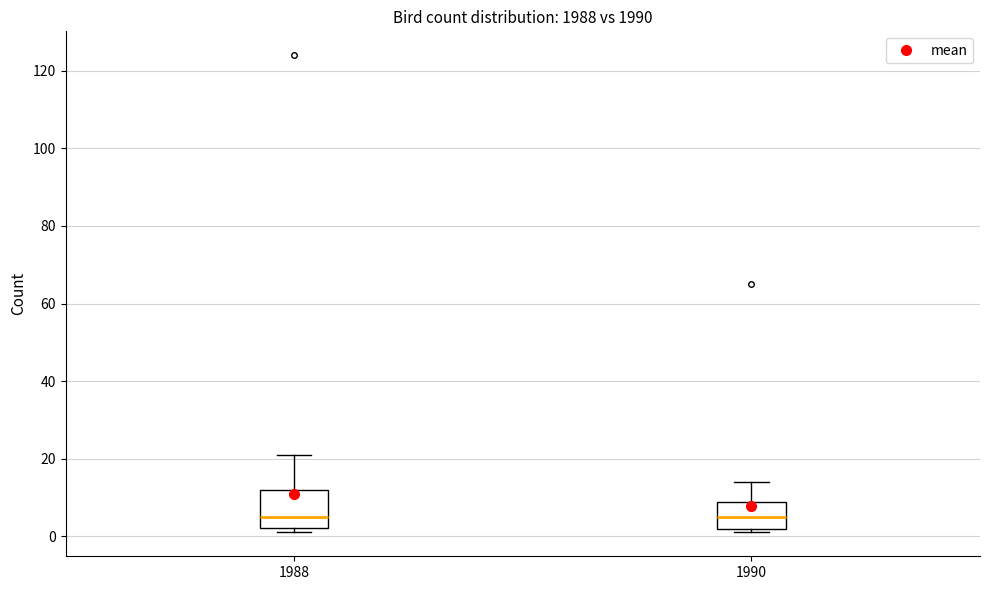

Reading left to right, read every box against the y-axis: the position of its median line, the range the box covers, and the ends of its whiskers. The values are not printed on the chart, so give them approximately, as read against the axis.

1988: median 6, box 2 to 12, whiskers 2 (just below the box's lower edge) to 22
1990: median 6, box 2 to 8, whiskers 2 (just below the box's lower edge) to 14